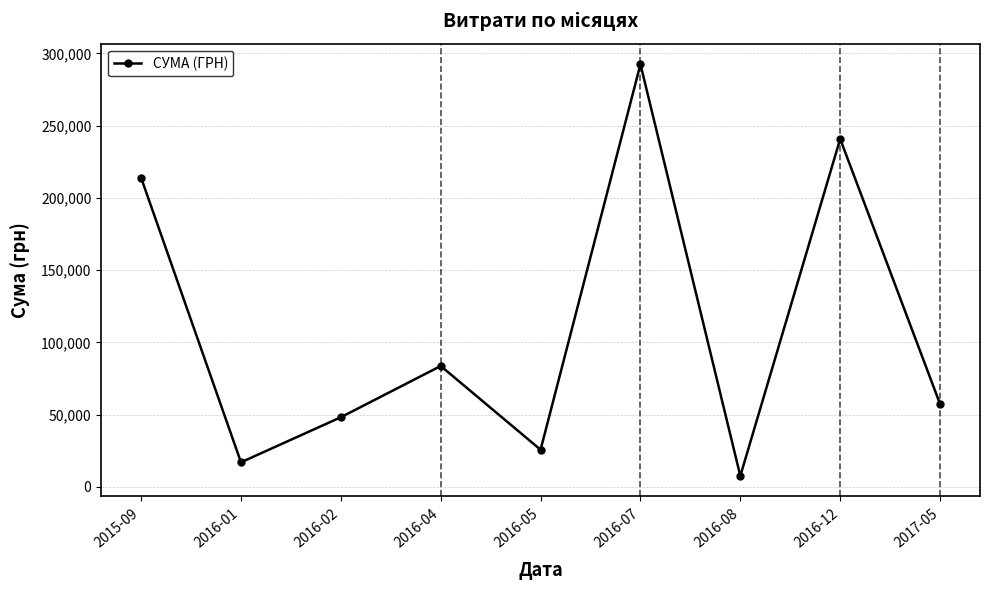

How many data points are less than 57347?

4